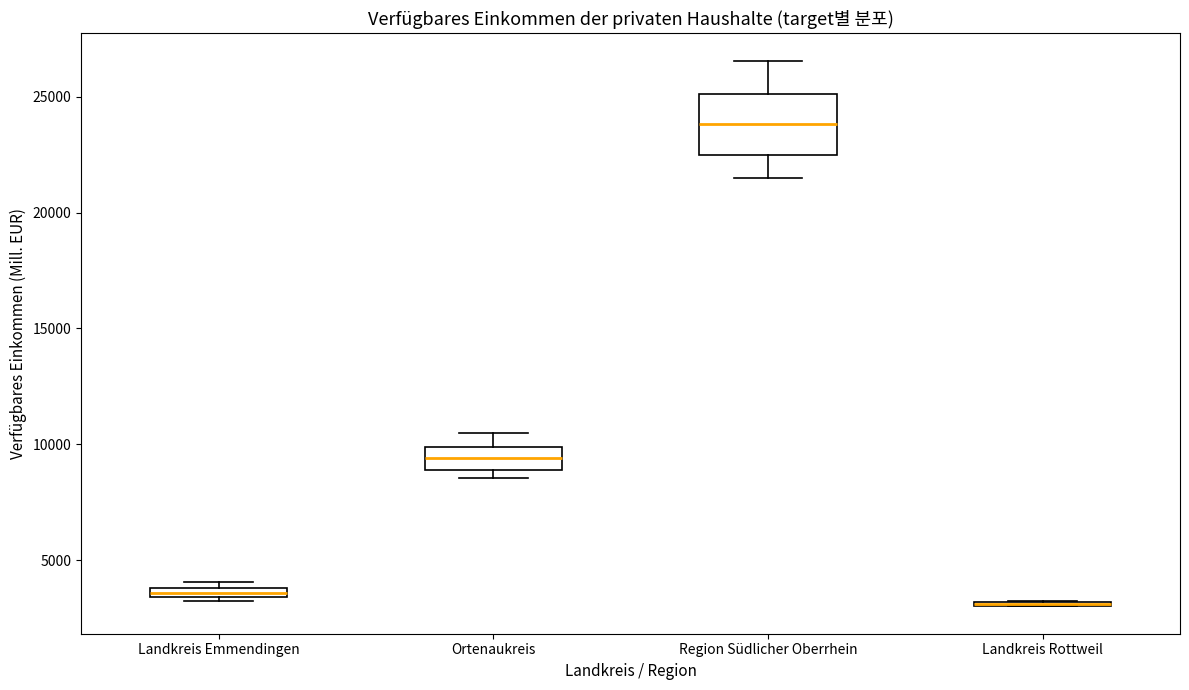

Where is the upper edge of the box for Landkreis Emmendingen on the y-axis? The values are not printed on the chart, so give them approximately, as read against the axis.

4000